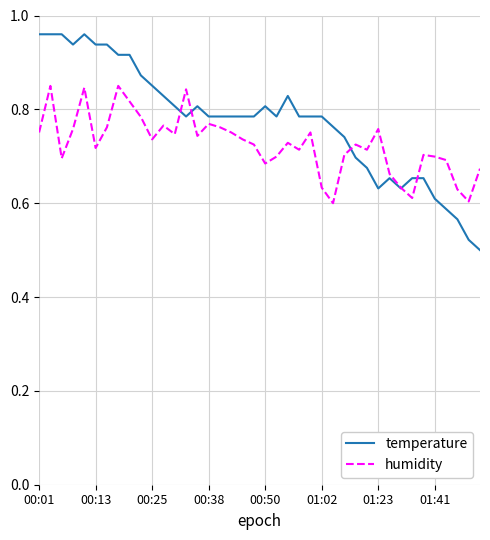

Which series has the largest total across all categories?

temperature